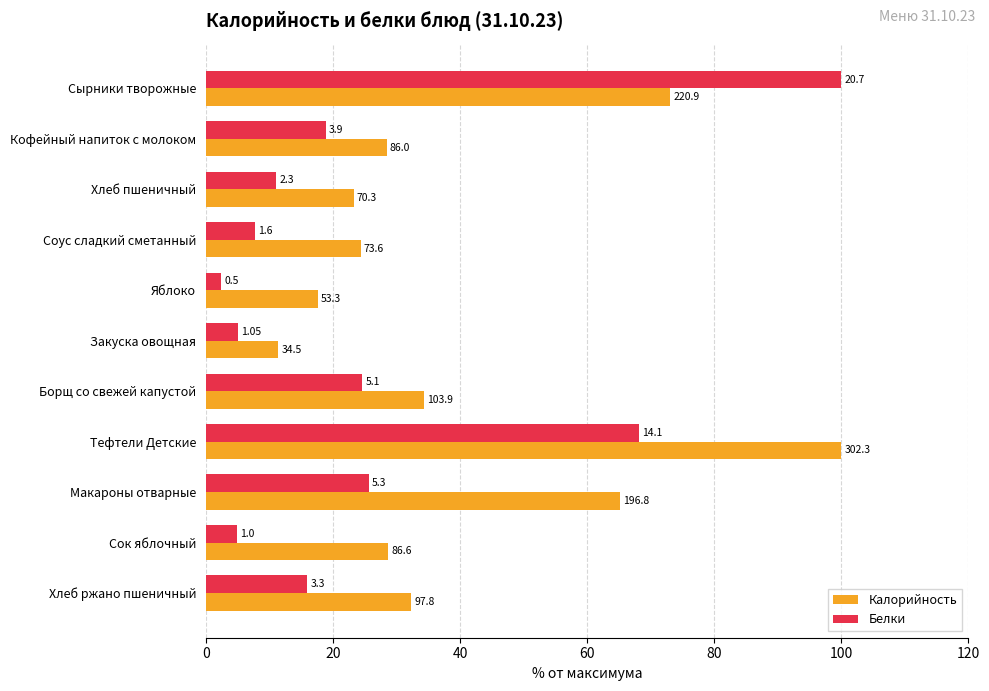

What are all the series names shown in the legend?

Калорийность, Белки